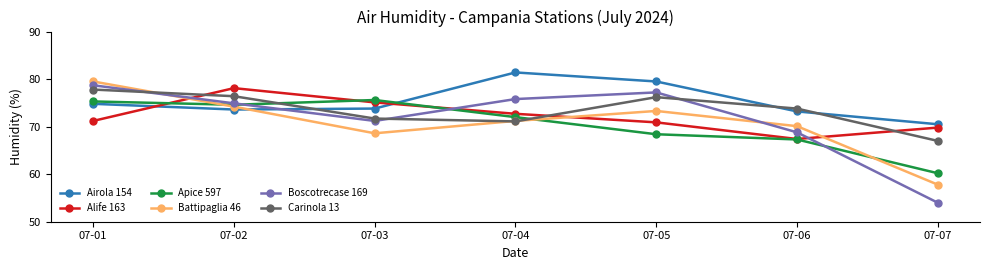

After their last crossing, which series has the higher values: Boscotrecase 169 or Apice 597?

Apice 597